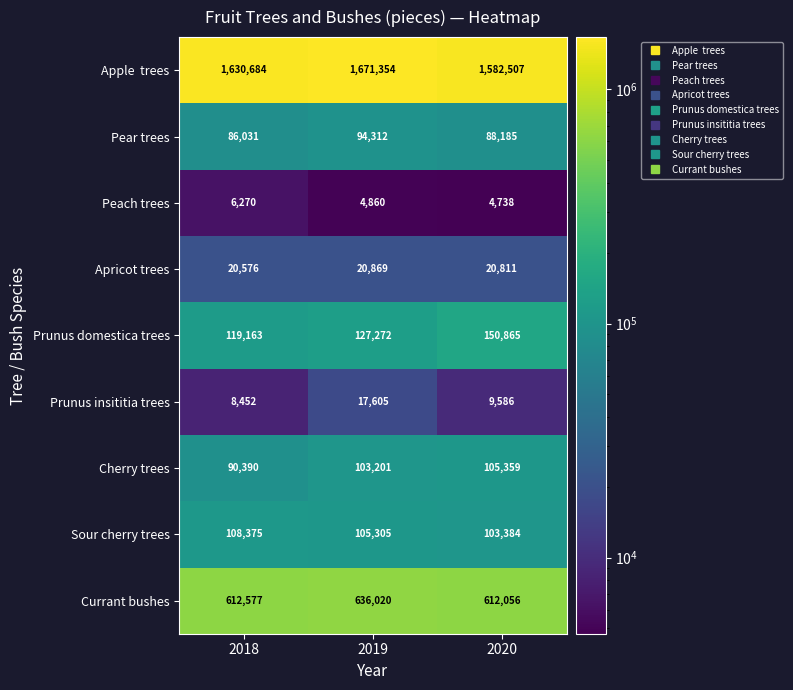

What is the sum of the Pear trees values at 2019 and 2020?

182497